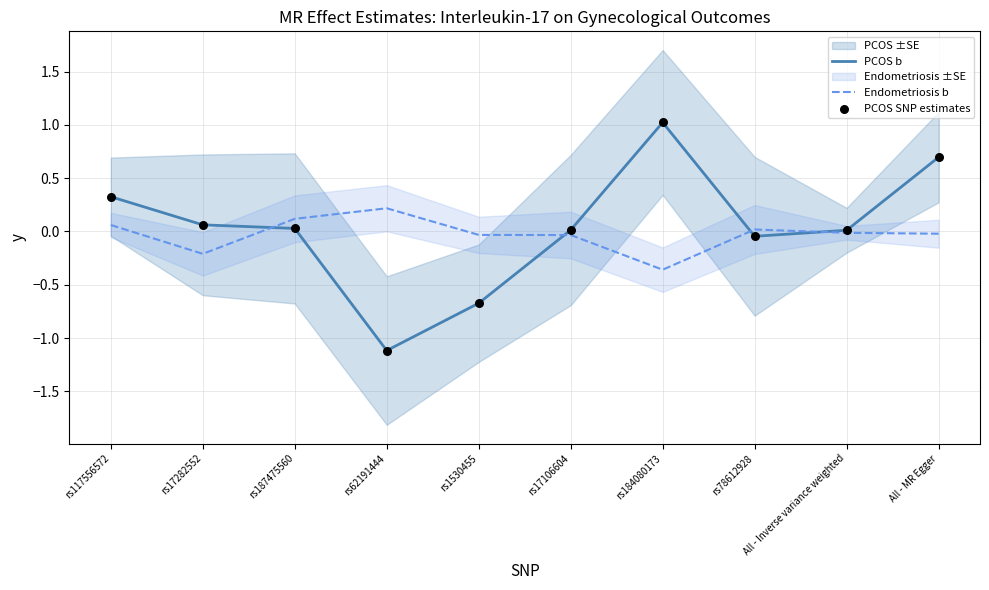

The value of Endometriosis b at rs184080173 is -0.2. True or false?

False